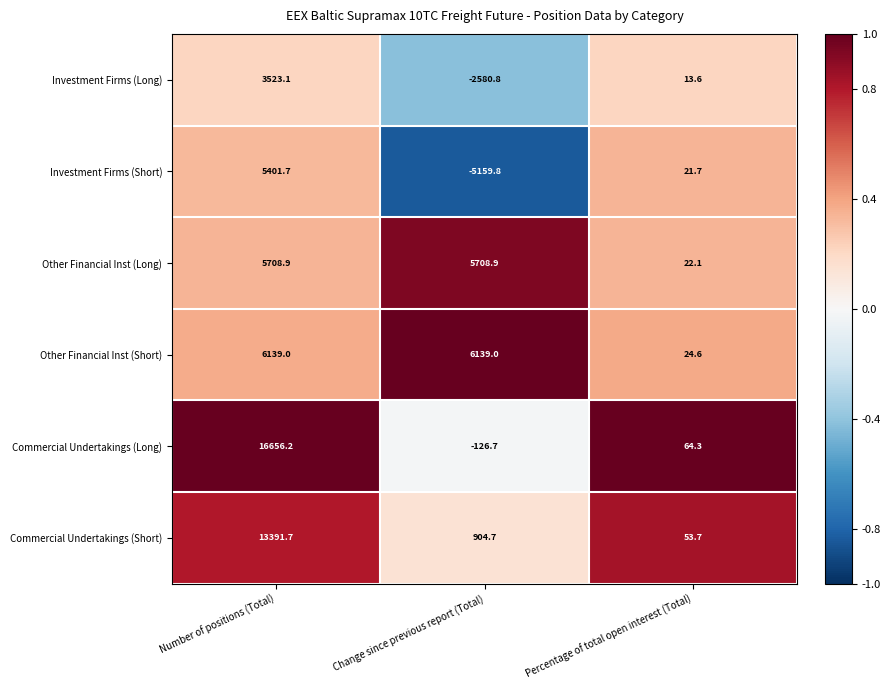

What is the difference between the Commercial Undertakings (Short) values at Percentage of total open interest (Total) and Change since previous report (Total)?

851.0